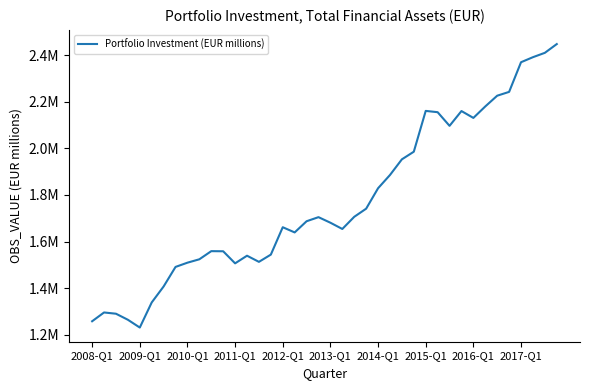

Where is the data nearest to the value 1839416?

2014-Q1